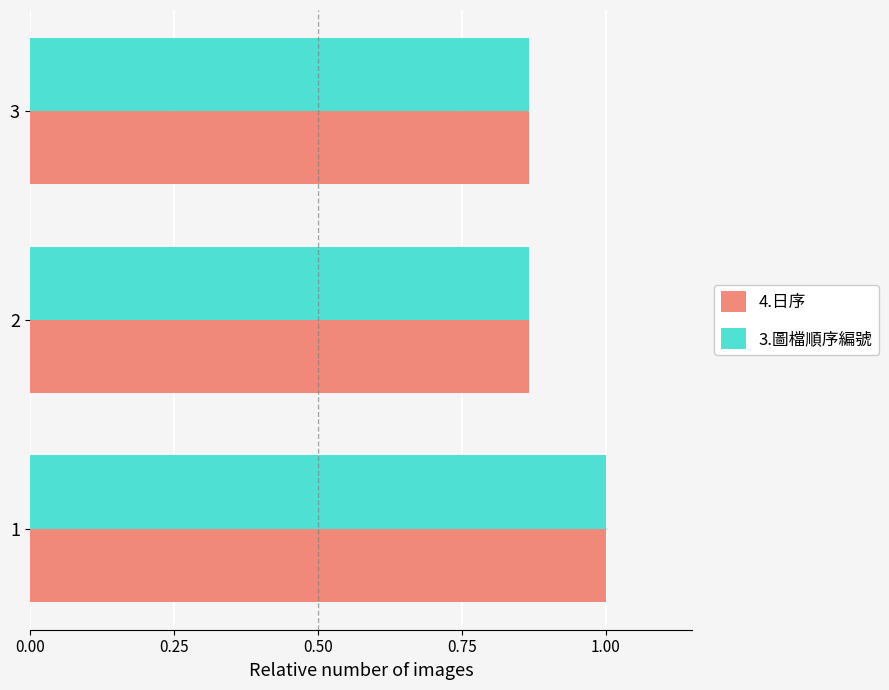

What is the sum of all 3.圖檔順序編號 values?

2.7